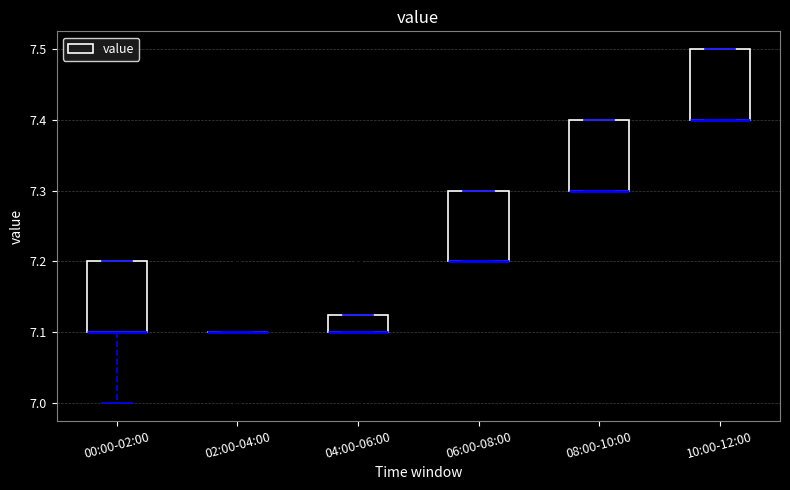

Reading left to right, read every box against the y-axis: the position of its median line, the range the box covers, and the ends of its whiskers. The values are not printed on the chart, so give them approximately, as read against the axis.

00:00-02:00: median 7.10 (drawn on the box's lower edge), box 7.10 to 7.20, whiskers 7.00 to 7.20
02:00-04:00: box collapsed to a line at 7.10, whiskers 7.10 to 7.10
04:00-06:00: median 7.10 (drawn on the box's lower edge), box 7.10 to 7.13, whiskers 7.10 to 7.13
06:00-08:00: median 7.20 (drawn on the box's lower edge), box 7.20 to 7.30, whiskers 7.20 to 7.30
08:00-10:00: median 7.30 (drawn on the box's lower edge), box 7.30 to 7.40, whiskers 7.30 to 7.40
10:00-12:00: median 7.40 (drawn on the box's lower edge), box 7.40 to 7.50, whiskers 7.40 to 7.50